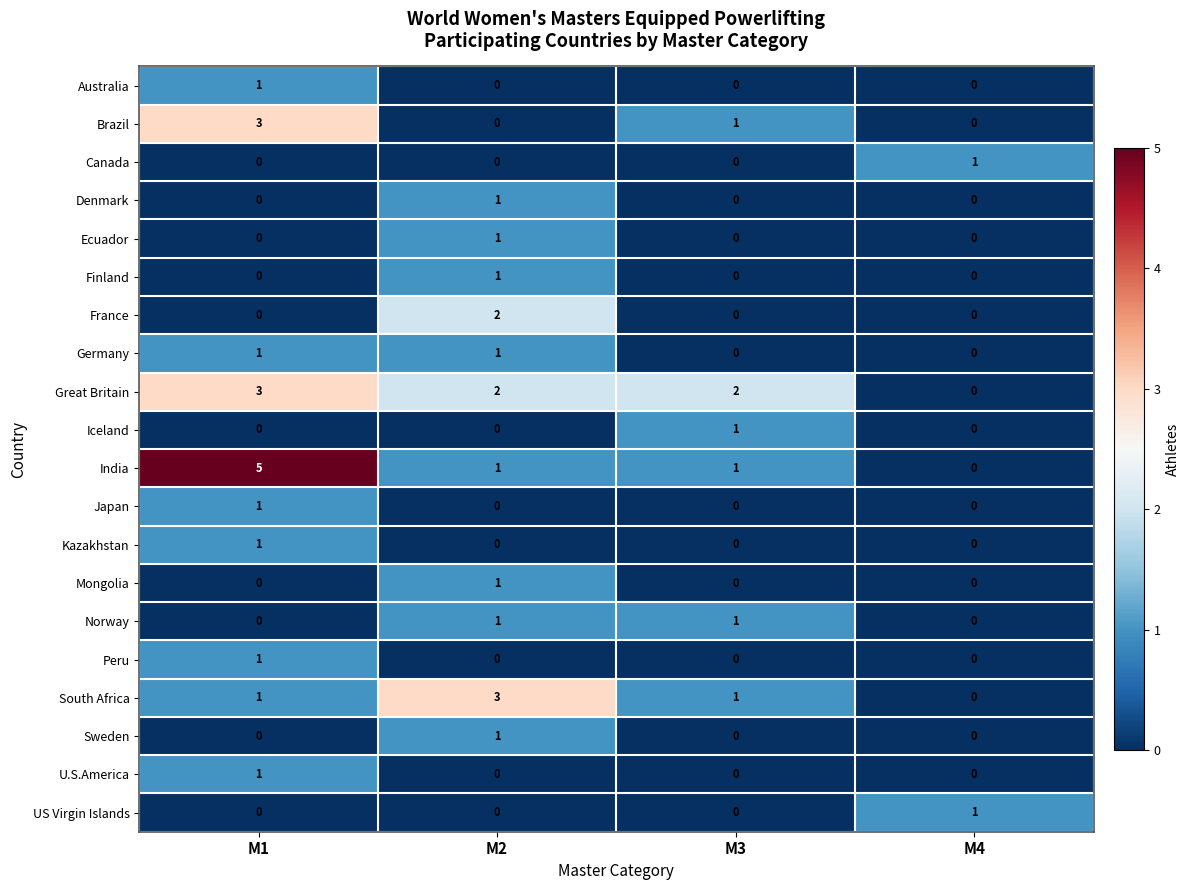

The value of Kazakhstan at M1 is 1. True or false?

True